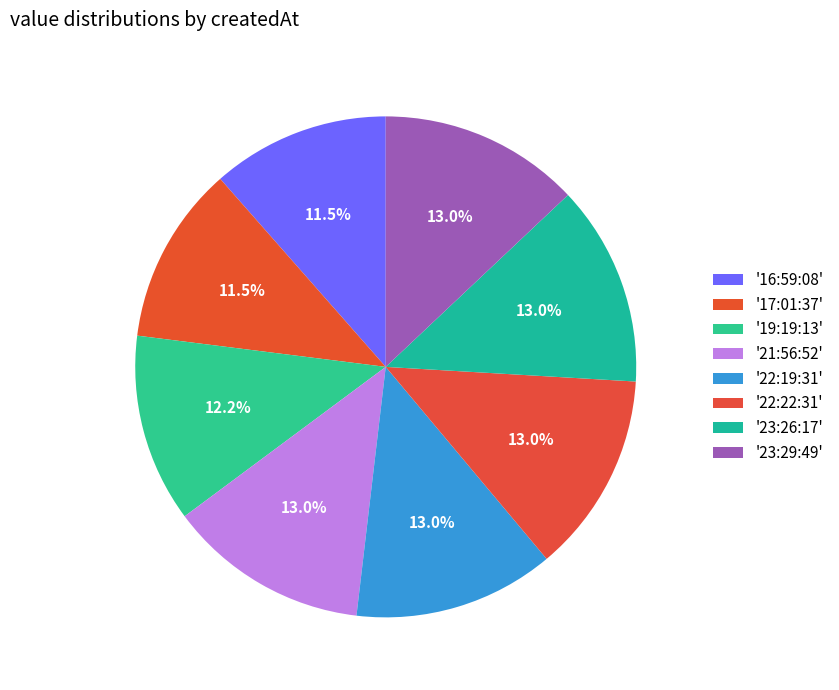

How many segments does this pie chart have?

8